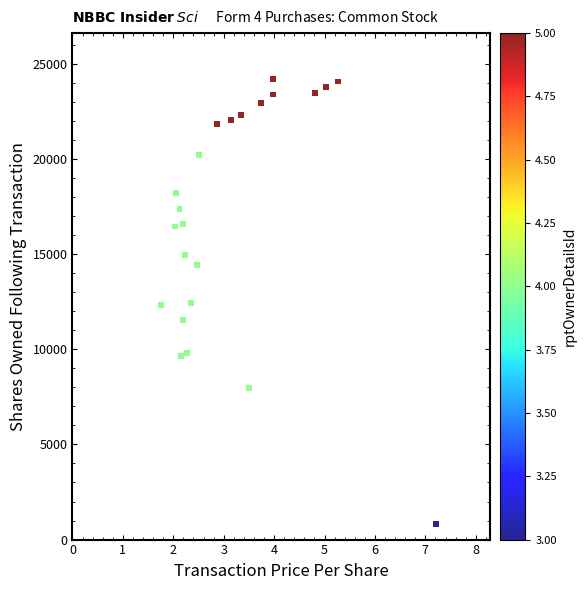

Count the number of points in this scatter plot.

23